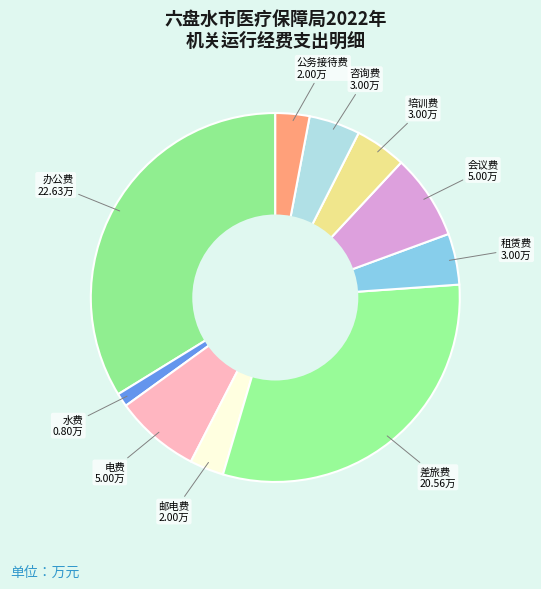

Is there a majority slice in this chart?

No